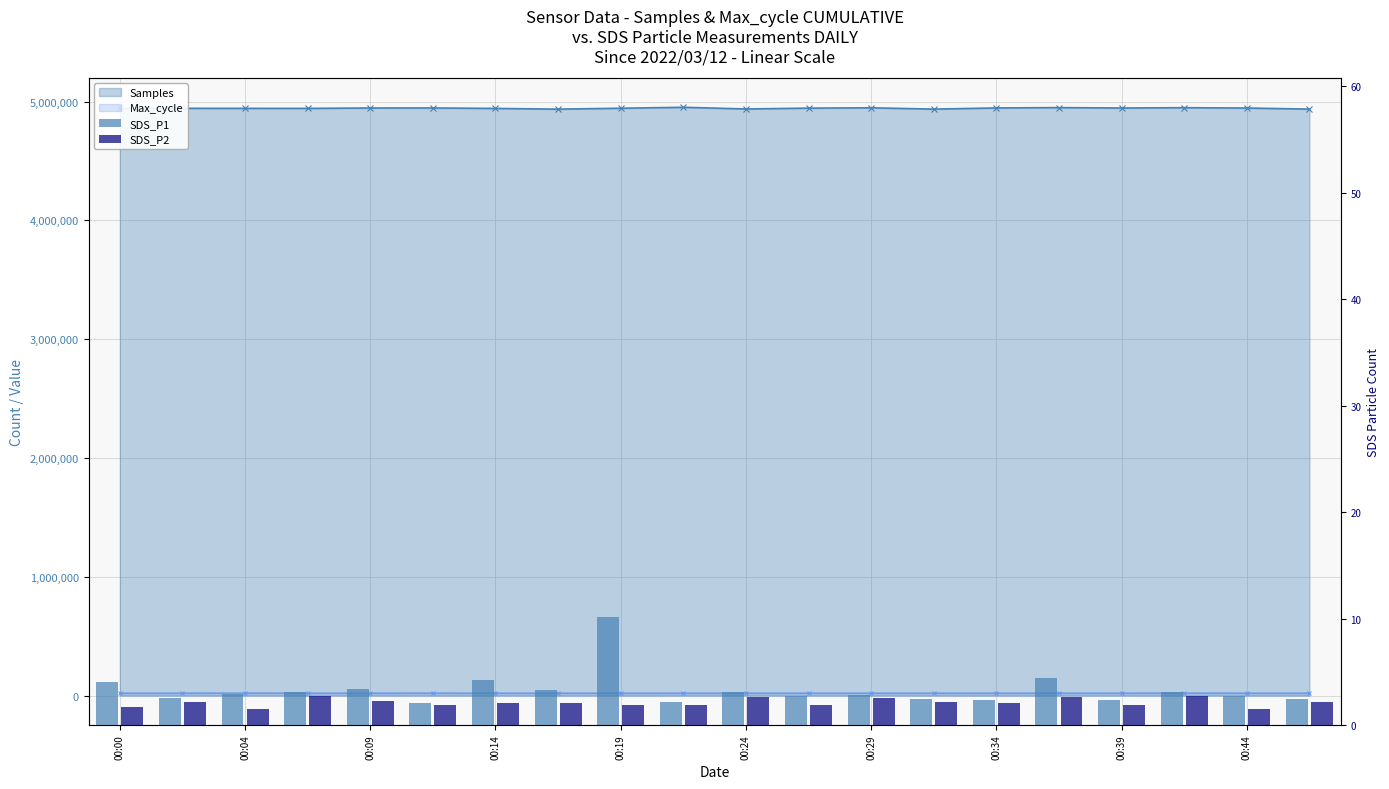

What is the lowest value of the SDS_P1 series?

2.1